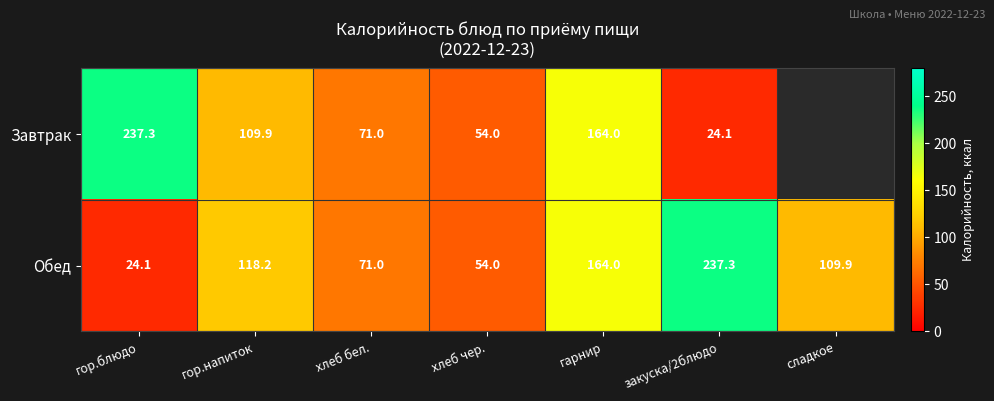

What is the sum of the Завтрак values at закуска/2блюдо and хлеб бел.?

95.1